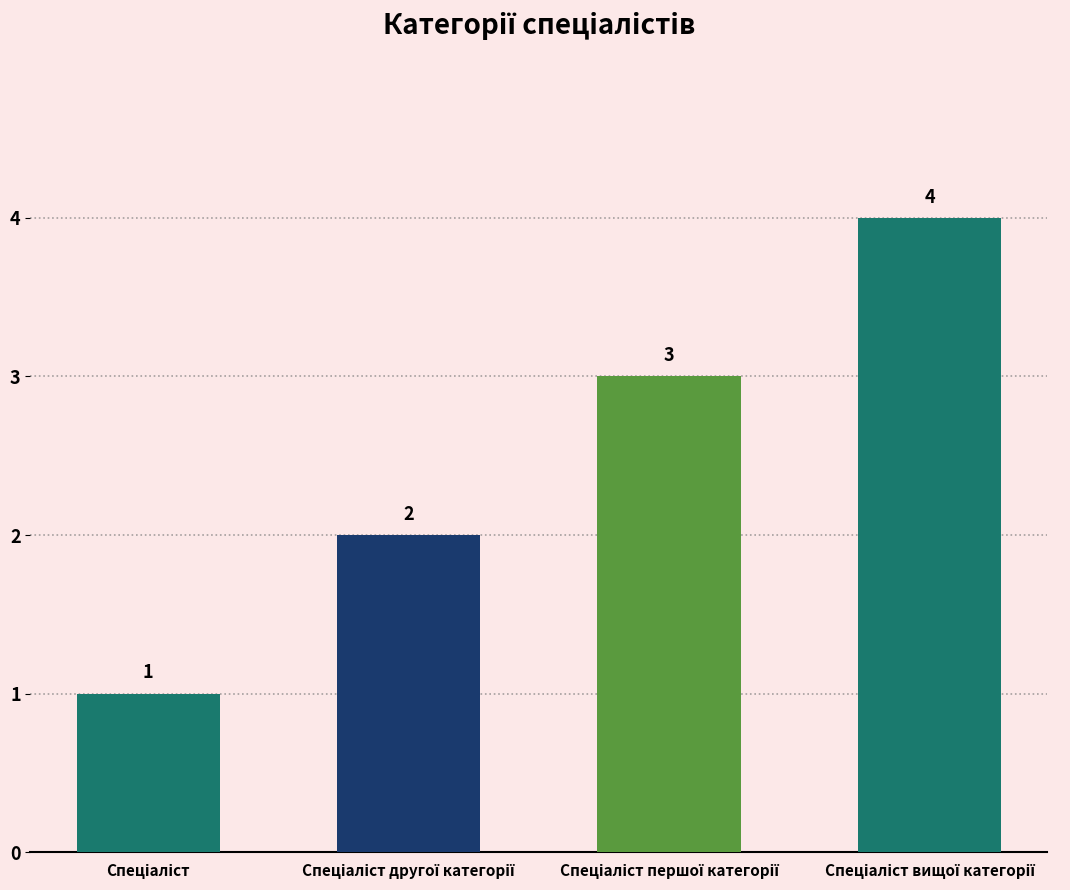

What is the value of the 3rd bar from the left?

3